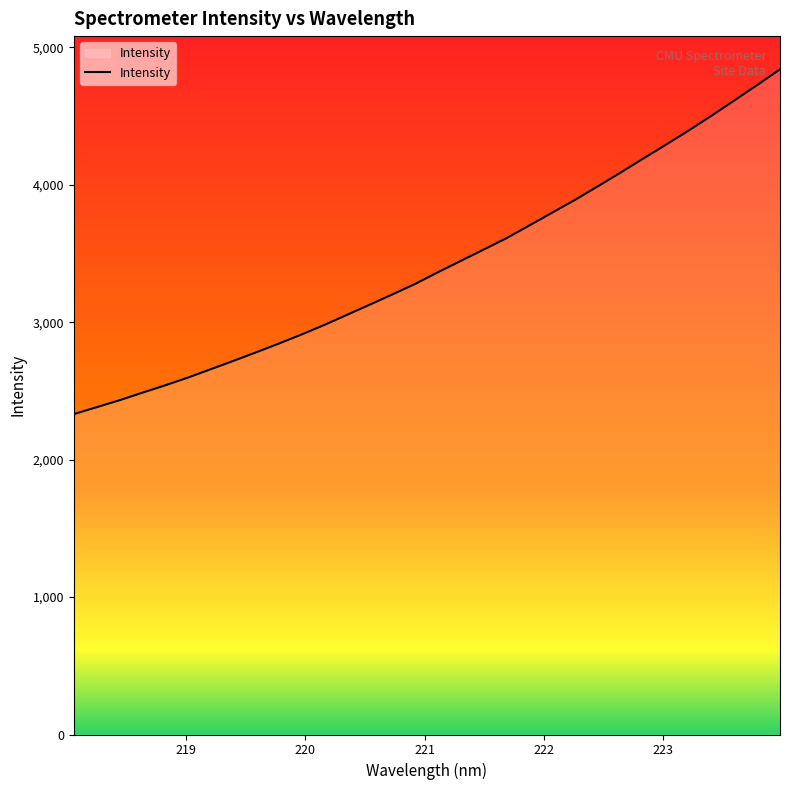

What is the smallest value displayed?

2331.0